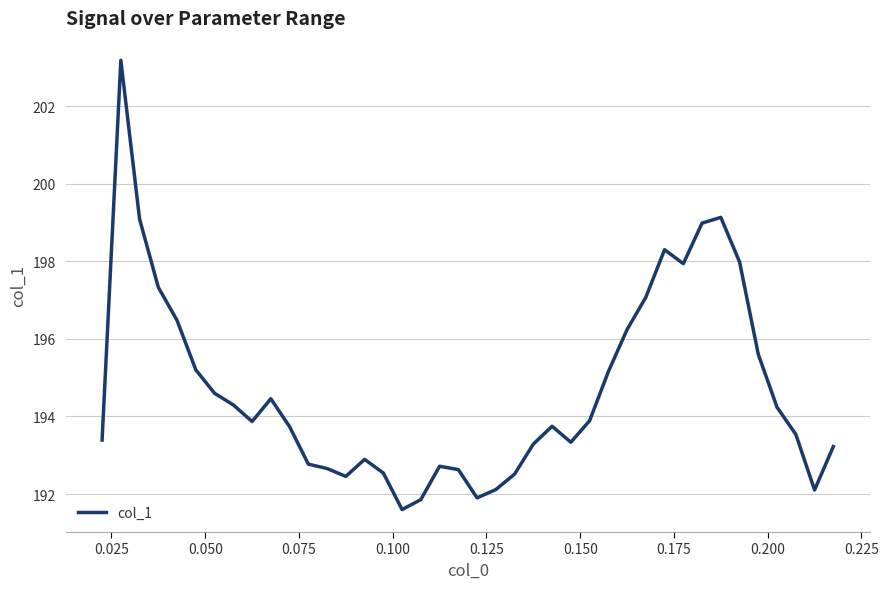

How many values exceed 193?

27